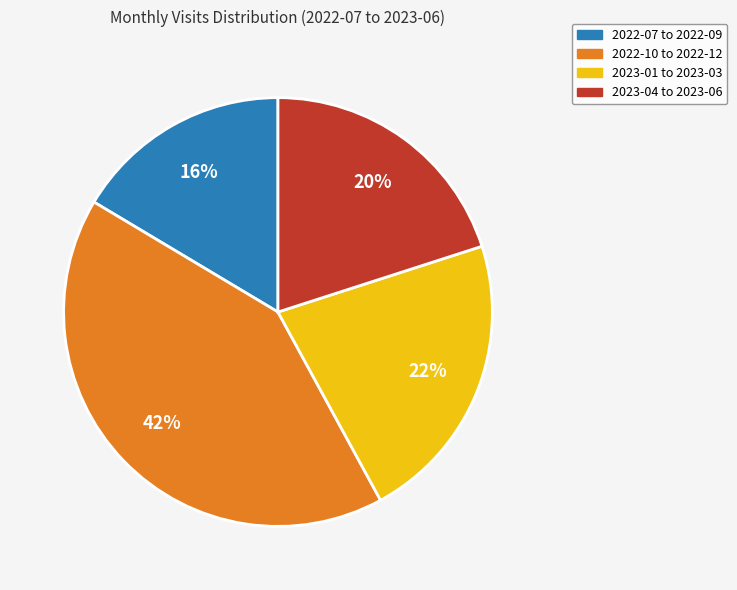

Rank the categories by value from highest to lowest.

2022-10 to 2022-12, 2023-01 to 2023-03, 2023-04 to 2023-06, 2022-07 to 2022-09